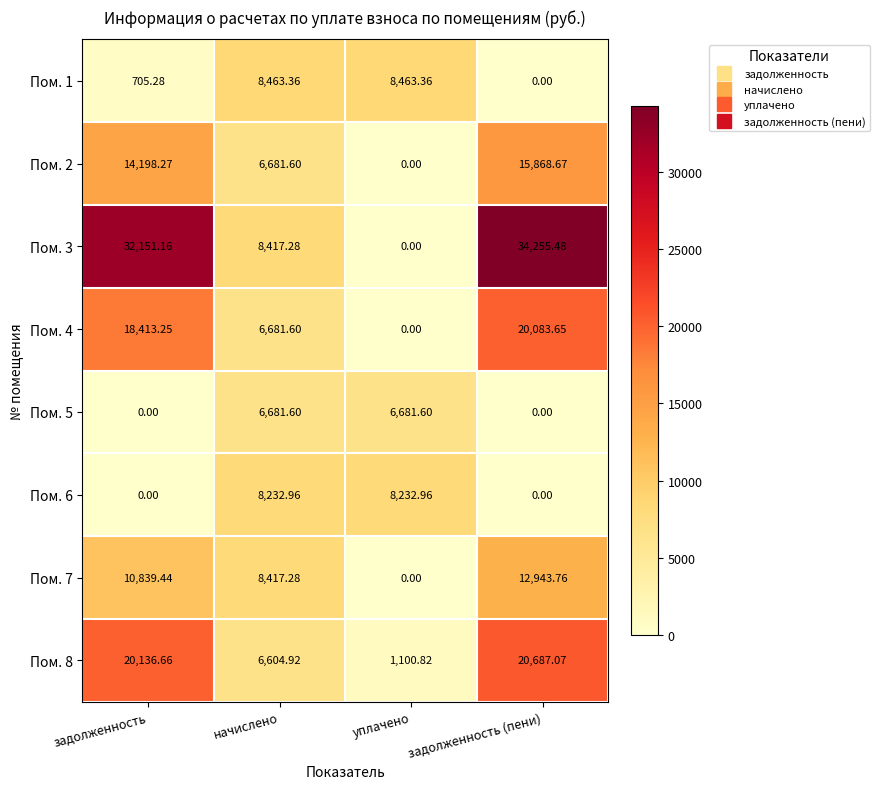

Which category has the highest value in the Пом. 8 series?

задолженность (пени)